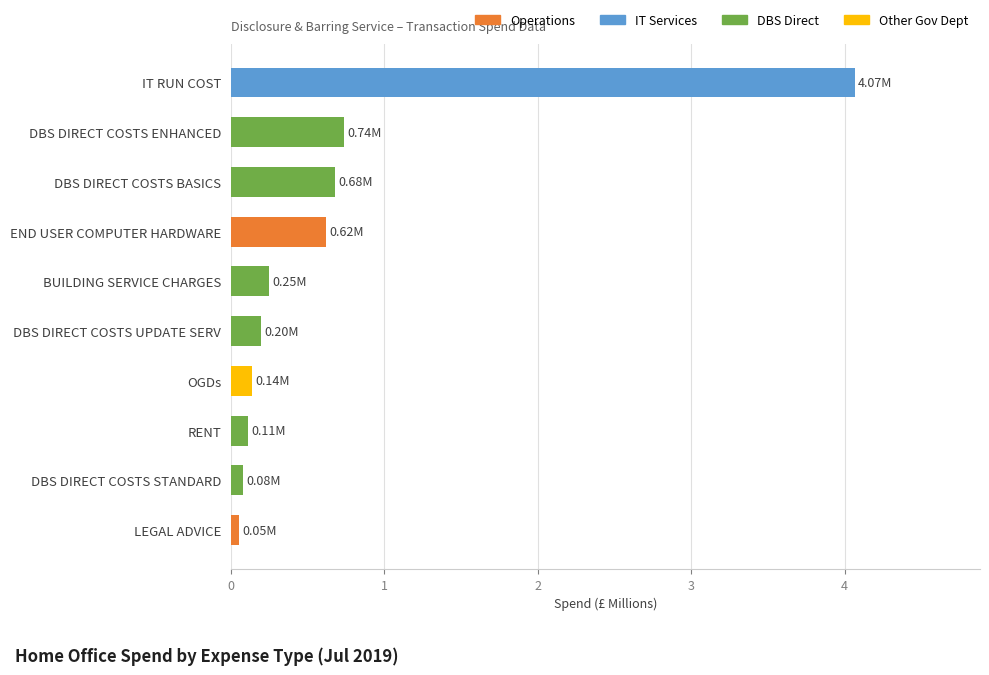

What is the difference between the maximum and minimum values?

4.0